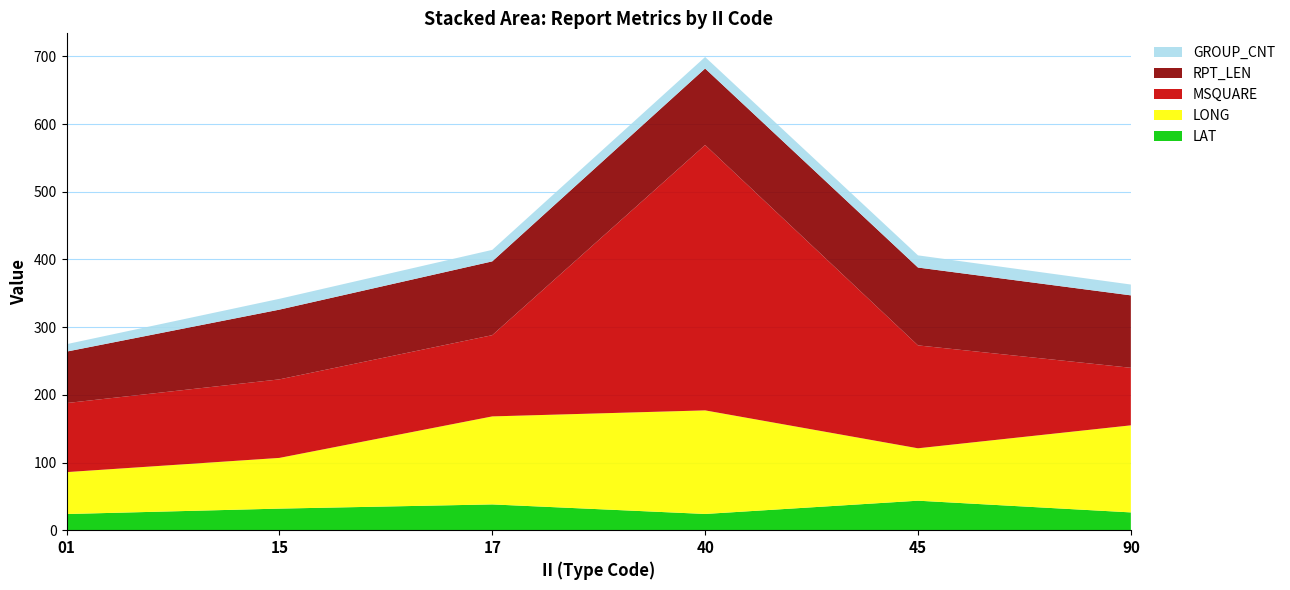

Reading right to left, extract all data points from this chart.

LAT: 90=26.3	45=43.6	40=24.0	17=38.1	15=31.9	01=23.9
LONG: 90=128.6	45=77.4	40=153.0	17=130.0	15=74.9	01=61.9
MSQUARE: 90=85.0	45=152.0	40=392.0	17=120.0	15=116.0	01=102.0
RPT_LEN: 90=107.0	45=115.0	40=113.0	17=109.0	15=103.0	01=76.0
GROUP_CNT: 90=16.0	45=18.0	40=17.0	17=17.0	15=16.0	01=11.0